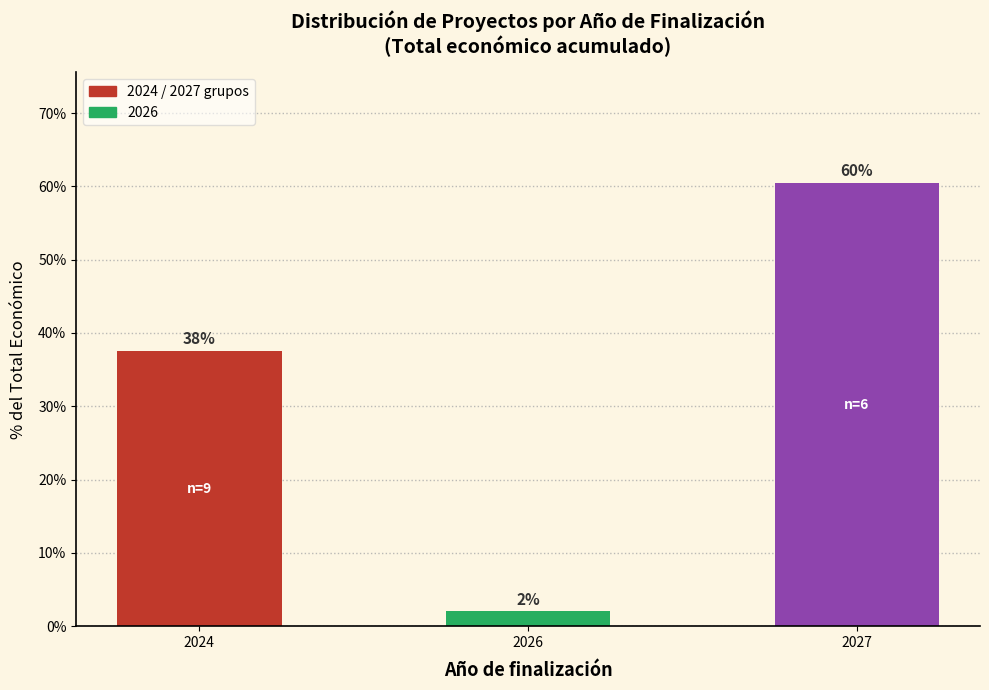

List the labels in order of value, largest first.

2027, 2024, 2026